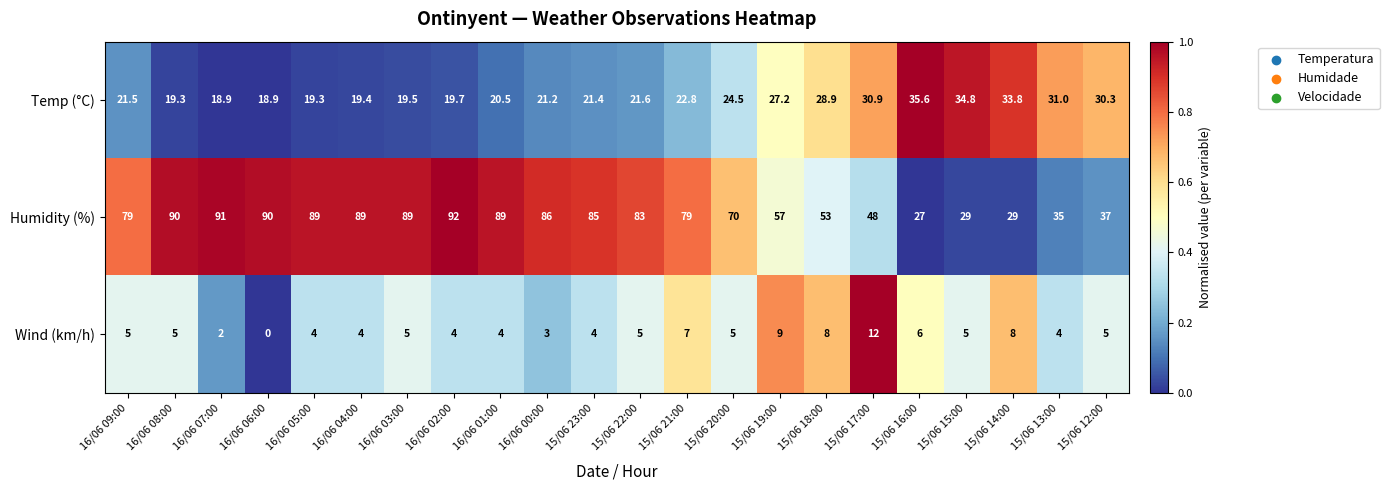

At which category is the sum across all series the highest?

16/06 02:00